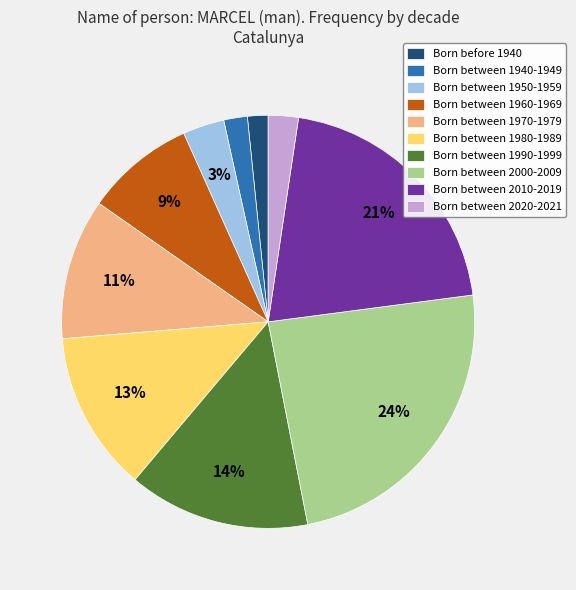

Between Born between 1960-1969 and Born between 2010-2019, which is larger?

Born between 2010-2019